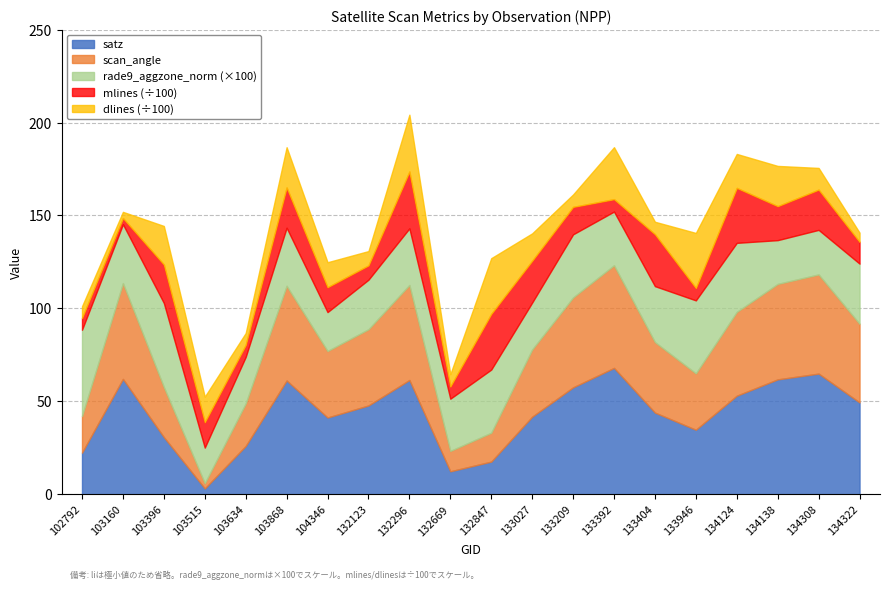

How many data points in mlines are above 1477?

9